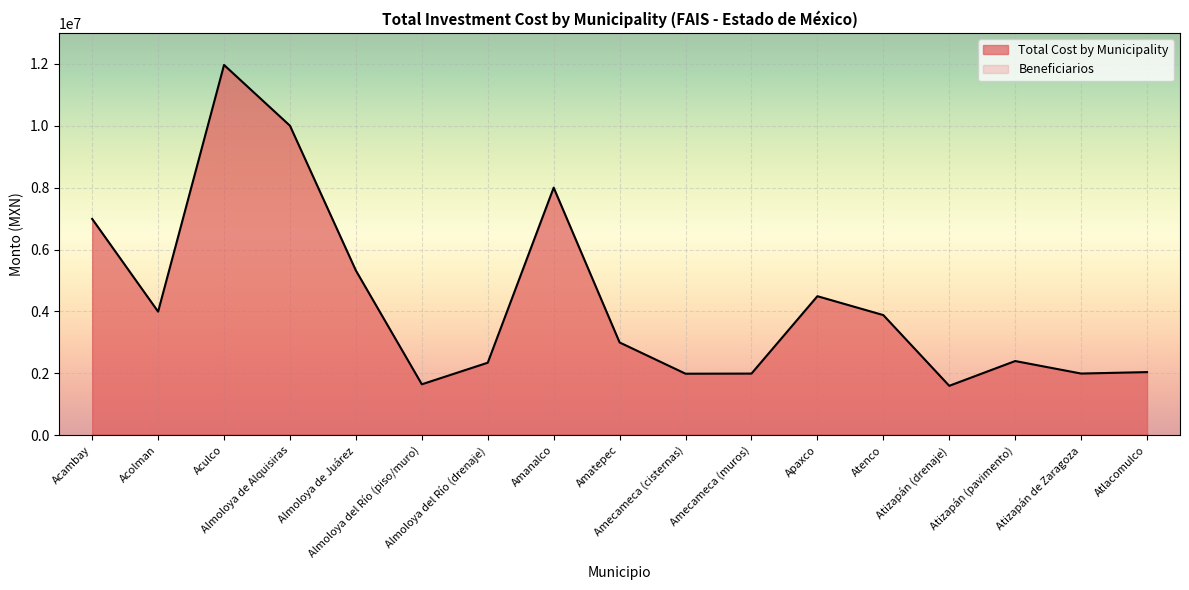

Reading right to left, extract all data points from this chart.

Atlacomulco=2042374.8	Atizapán de Zaragoza=1995839.2	Atizapán (pavimento)=2399613.8	Atizapán (drenaje)=1599803.9	Atenco=3884000.0	Apaxco=4494231.8	Amecameca (muros)=1994427.2	Amecameca (cisternas)=1990635.2	Amatepec=3000000.0	Amanalco=8000000.0	Almoloya del Río (drenaje)=2345669.2	Almoloya del Río (piso/muro)=1648616.4	Almoloya de Juárez=5322577.4	Almoloya de Alquisiras=10000000.0	Aculco=11962788.2	Acolman=3995680.2	Acambay=6990032.3